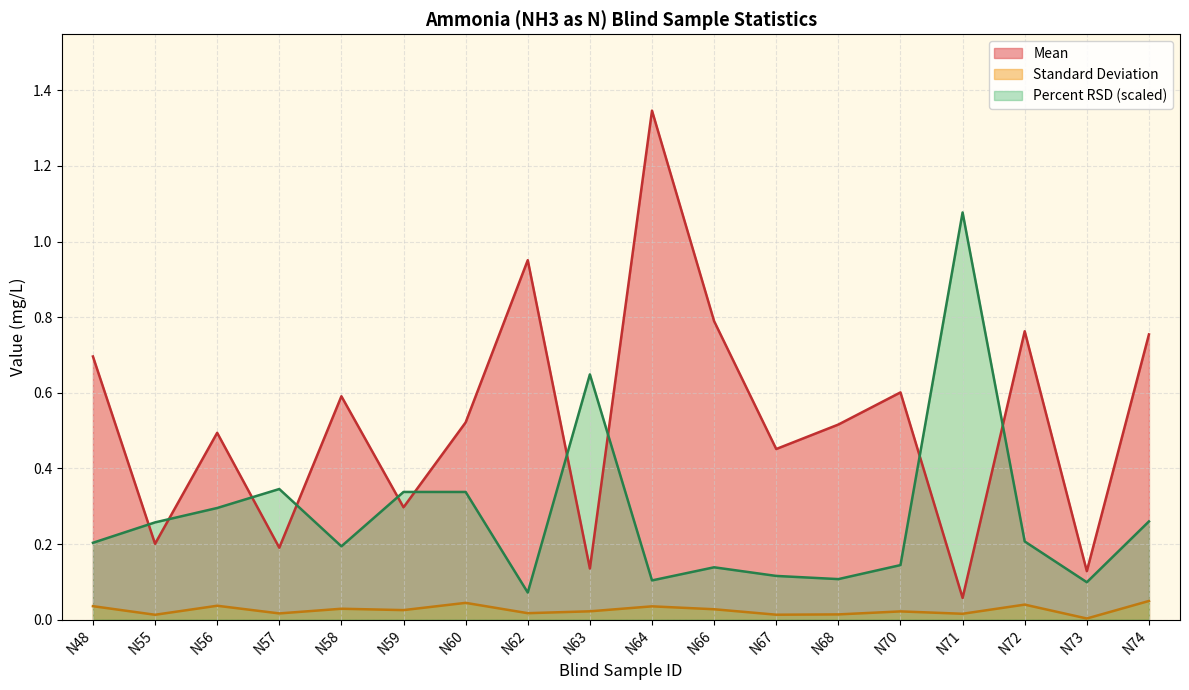

What are all the series names shown in the legend?

Mean, Standard Deviation, Percent RSD (scaled)